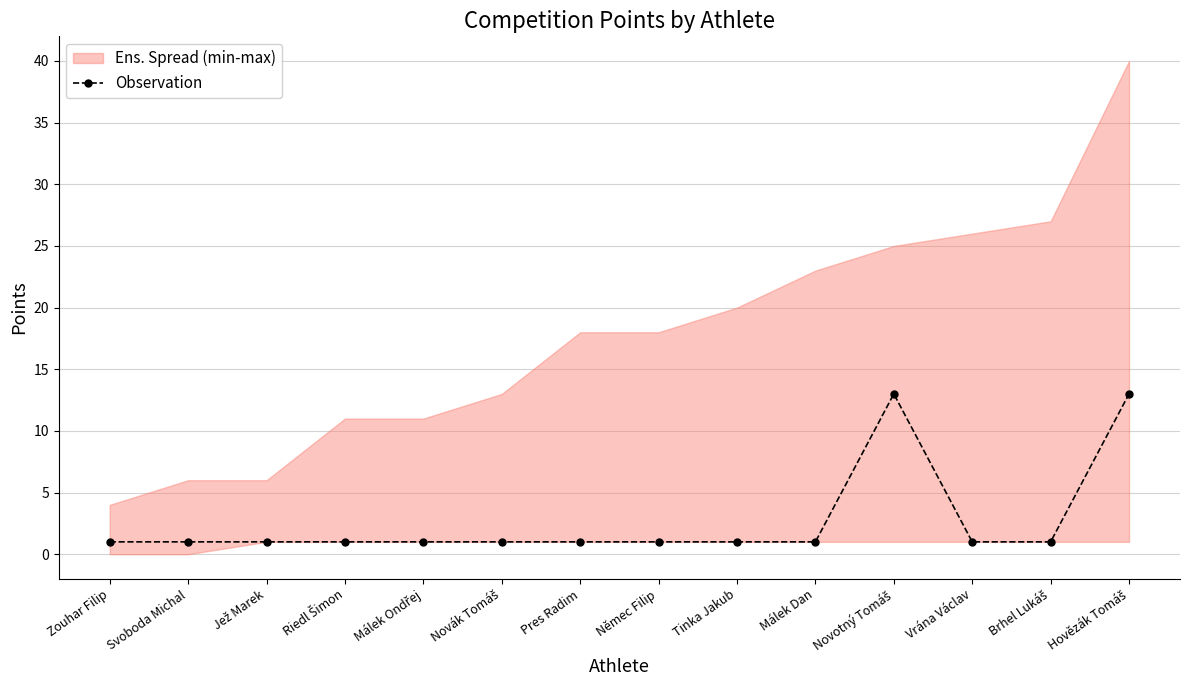

What is the smallest value displayed?

1